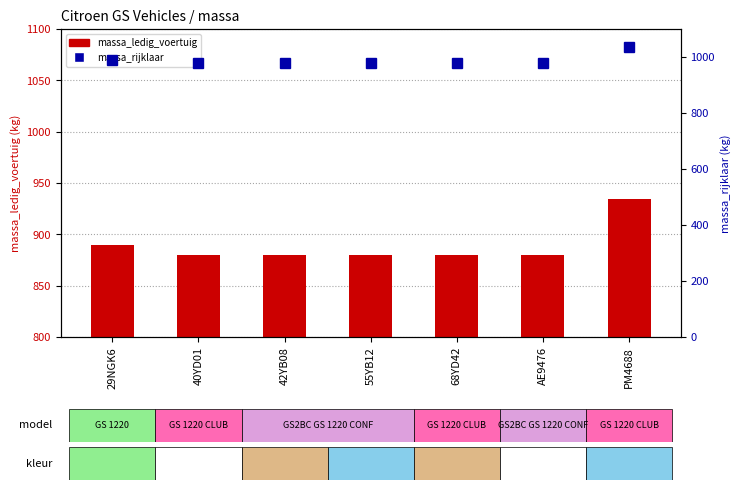

How many data points does each series have?

7